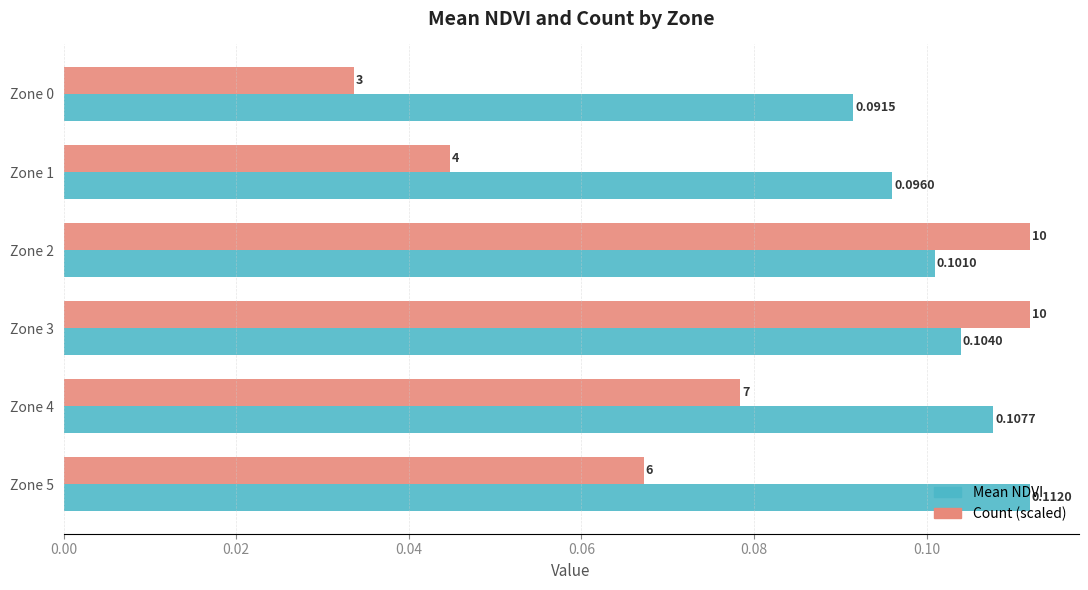

Which series has the widest spread of values?

Count (scaled)